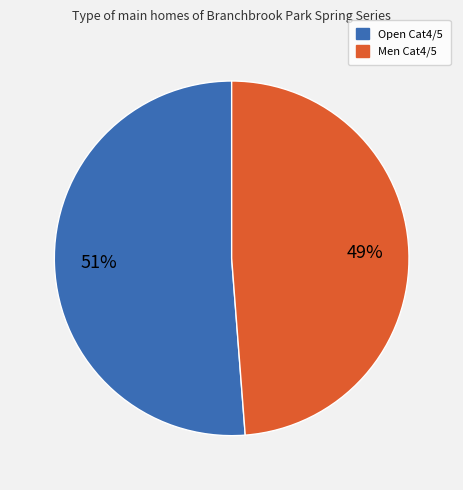

To the nearest percent, what portion does Men Cat4/5 represent?

49%